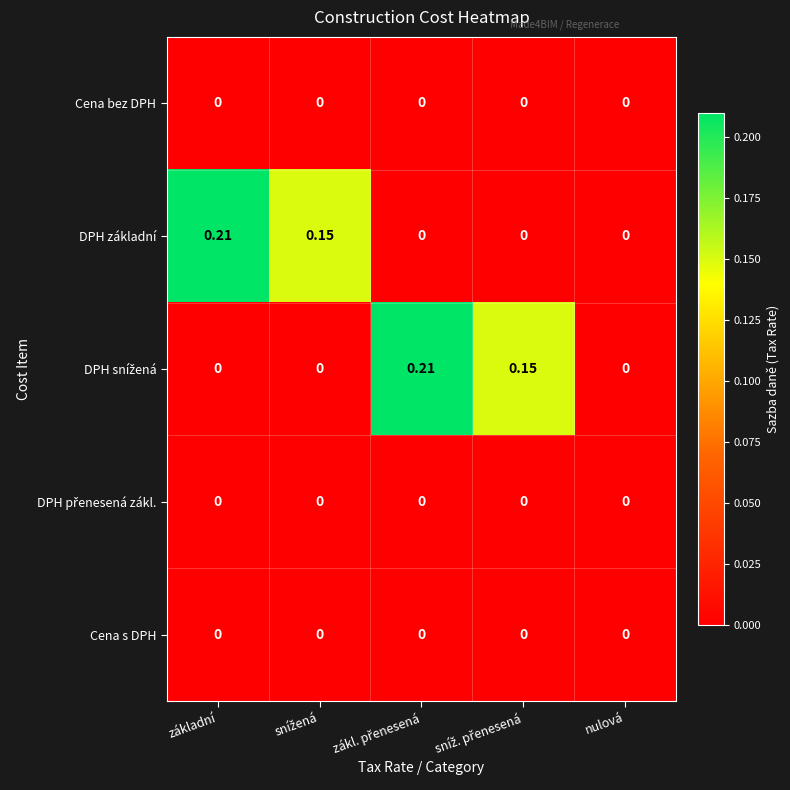

At how many categories does at least one series exceed 0?

4